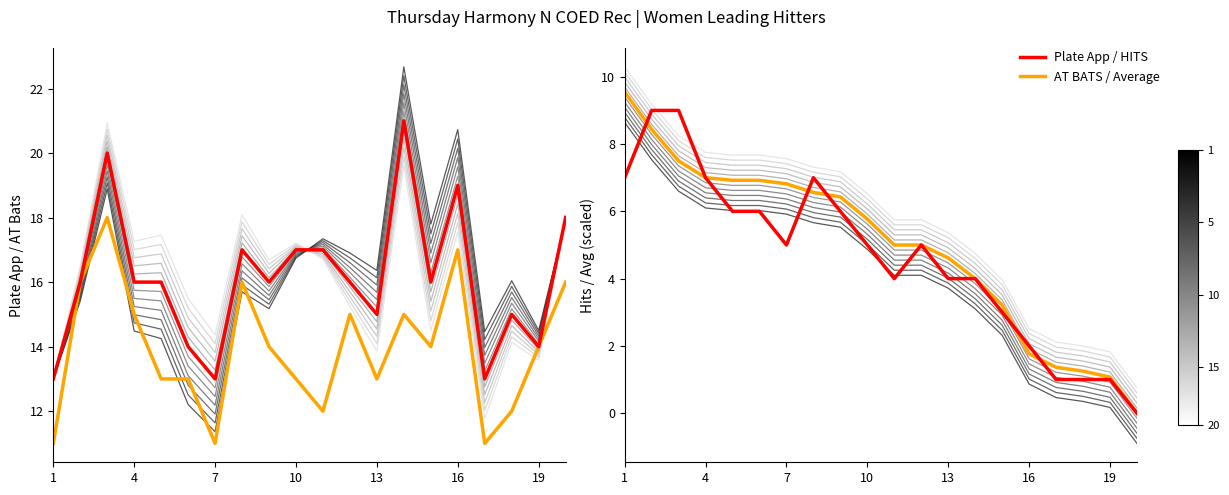

What is the difference between the maximum and minimum values in the Plate Appearances series?

8.0